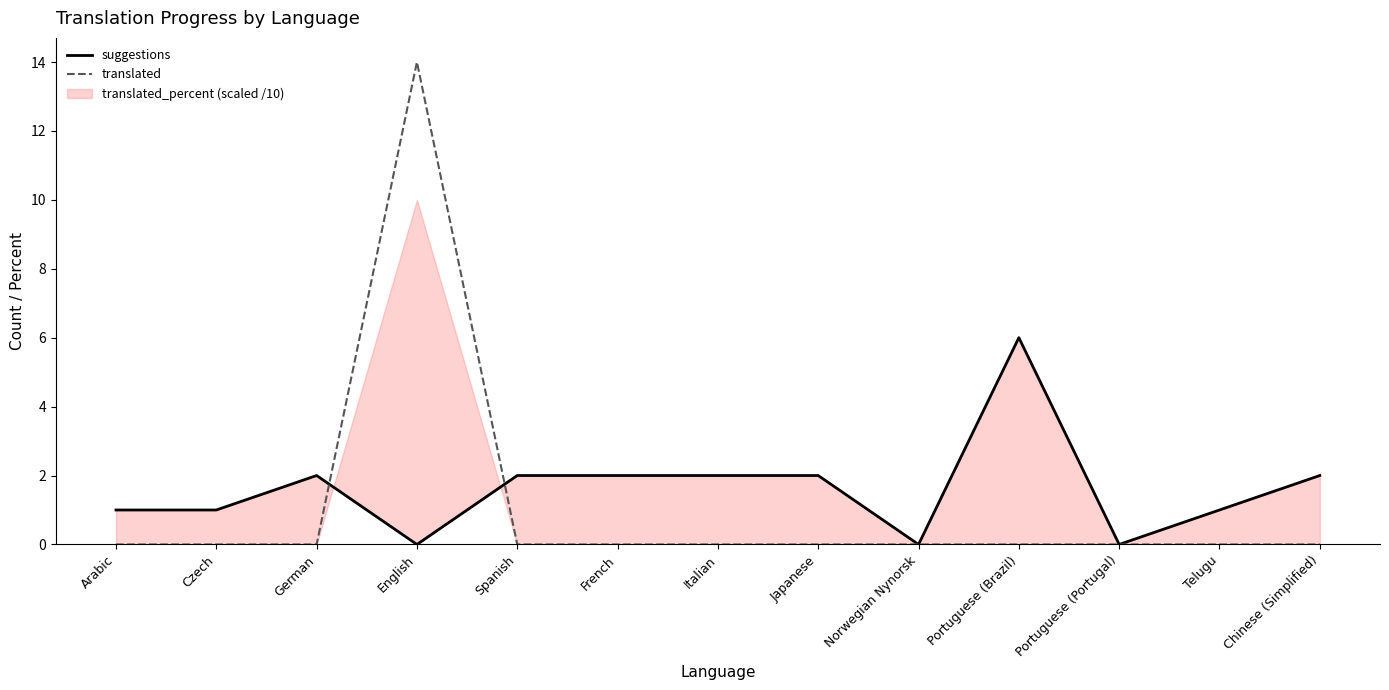

True or false: suggestions and translated intersect in this chart.

True